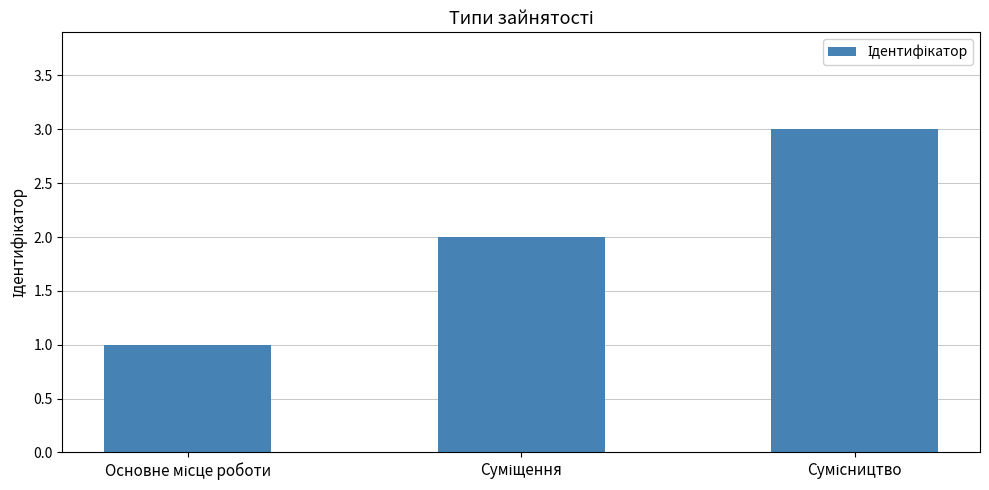

What is the greatest value displayed?

3